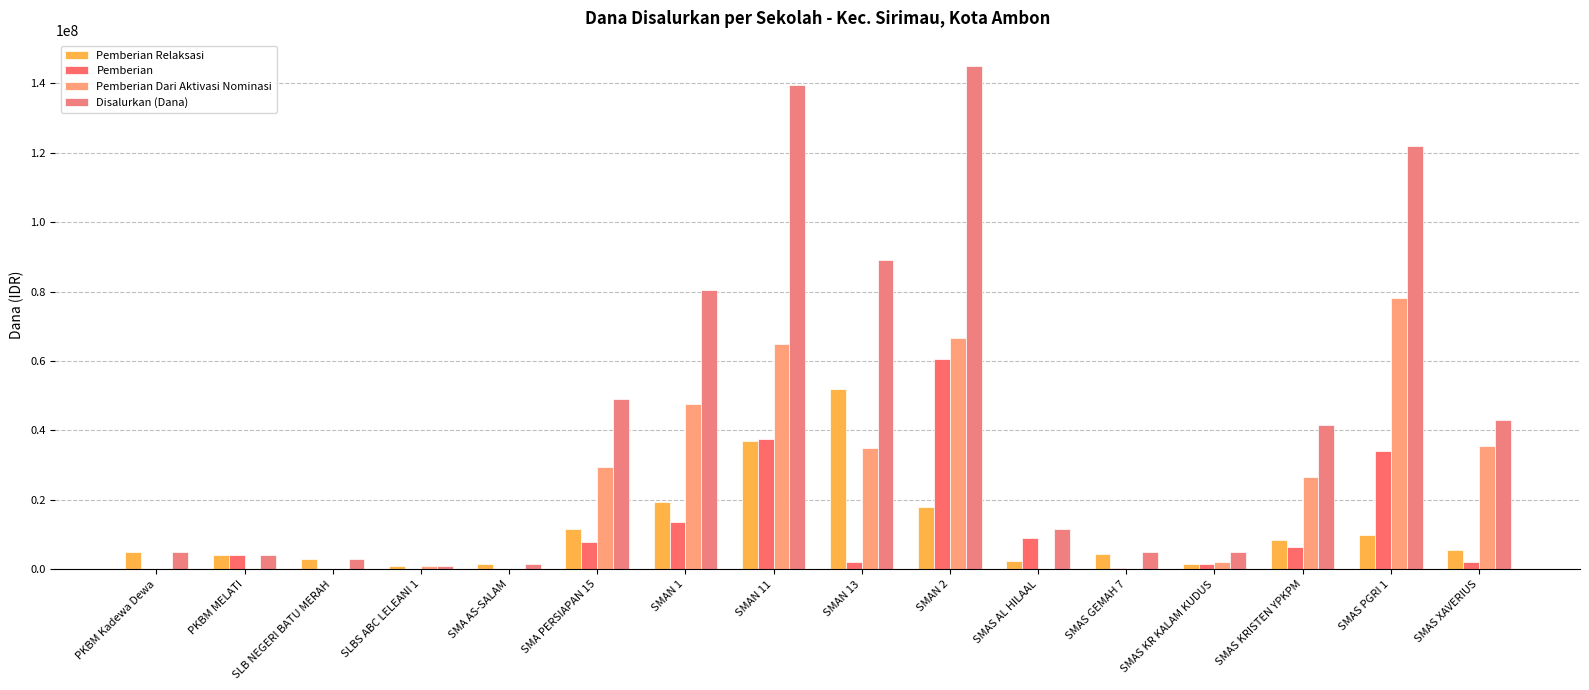

What is the difference between the highest and lowest values at SMAS AL HILAAL?

11500000